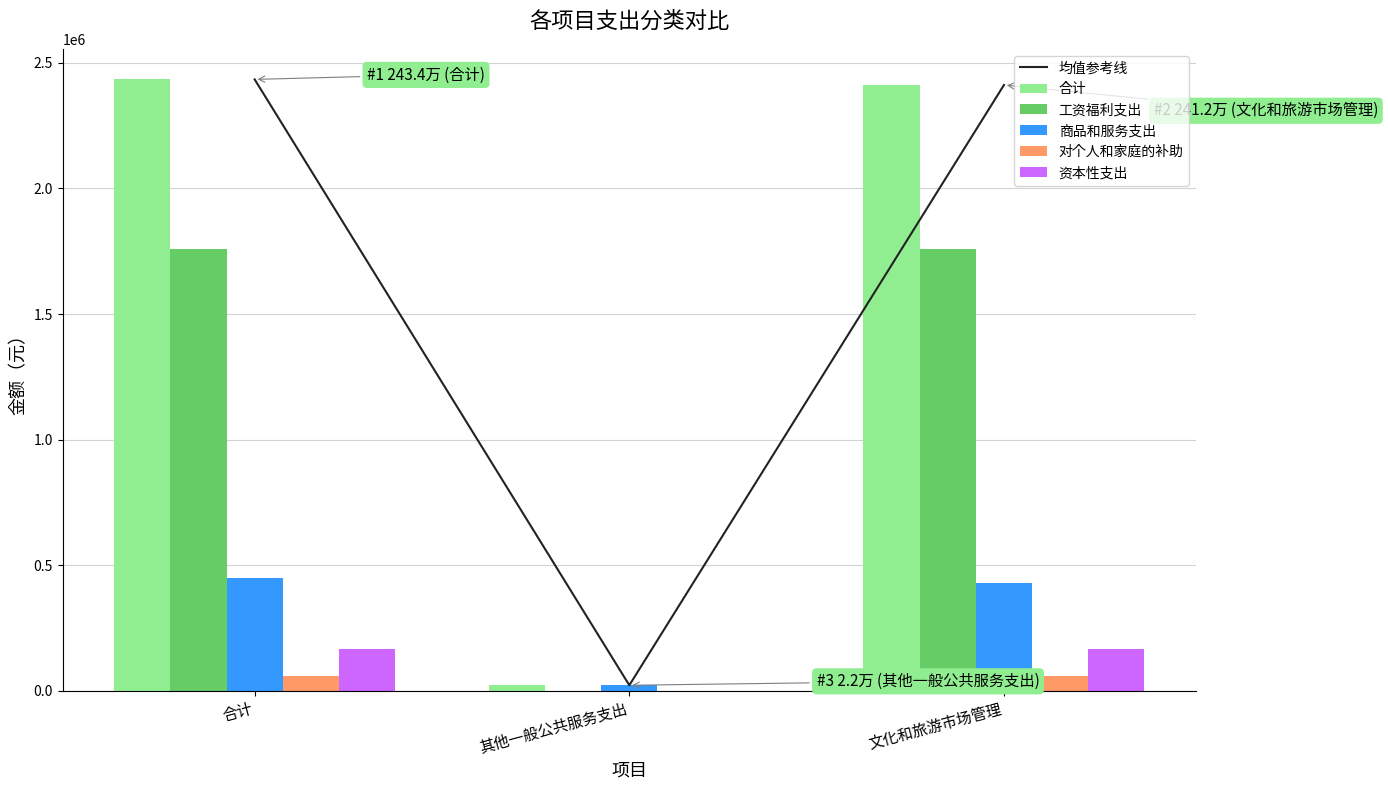

Which series has the largest range (max minus min)?

均值参考线